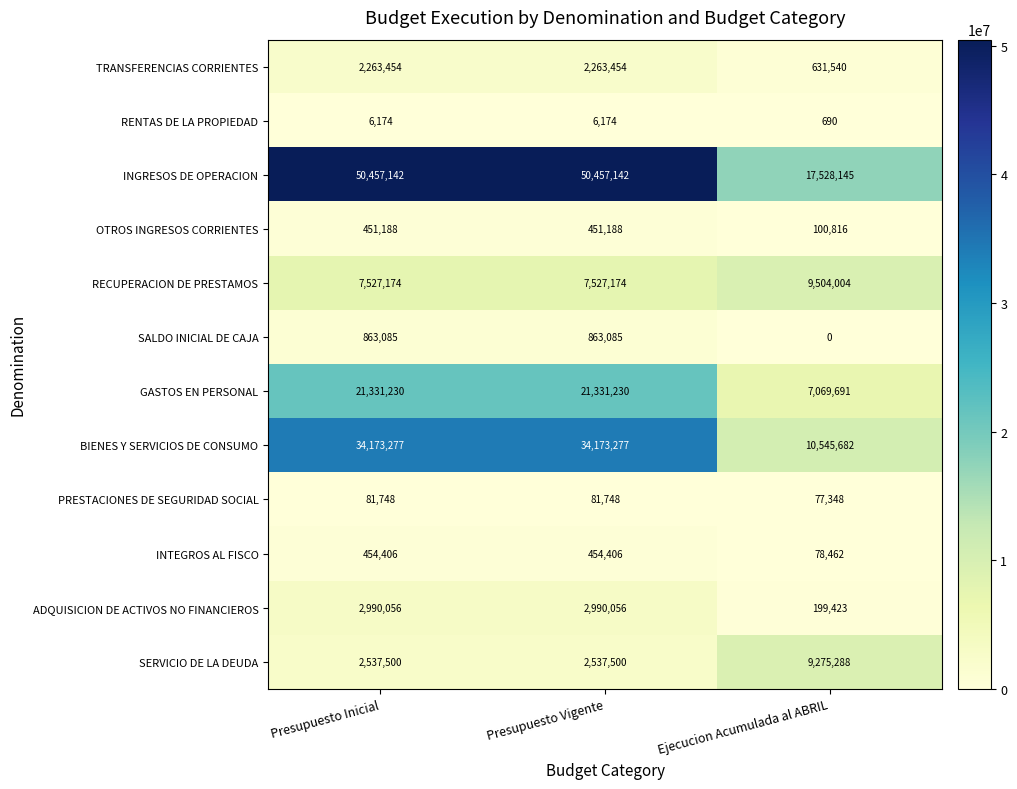

The SALDO INICIAL DE CAJA series shows 863085 at Presupuesto Vigente. True or false?

True